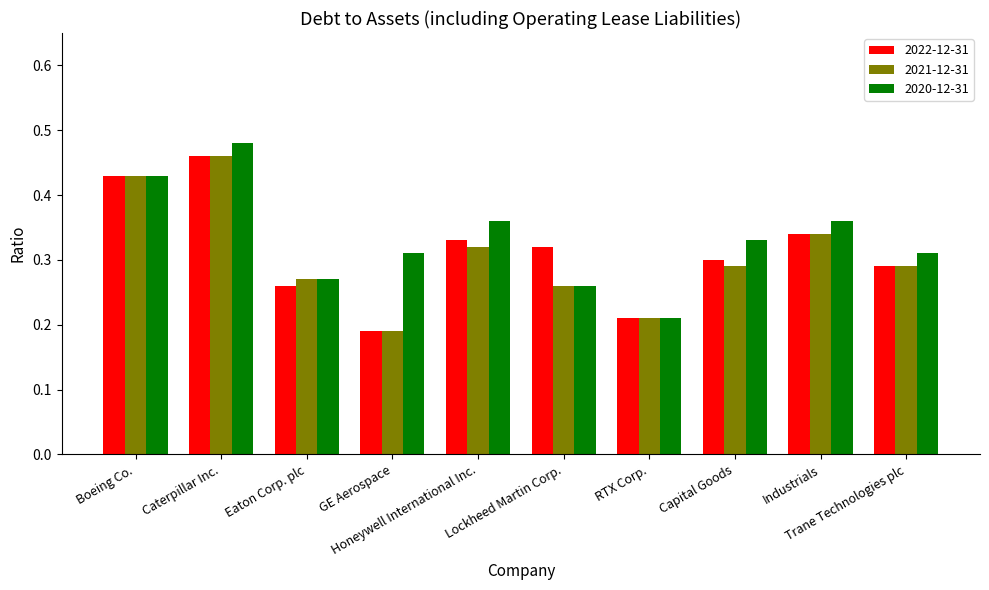

True or false: 2020-12-31 has a value of 0.2 at Honeywell International Inc..

False